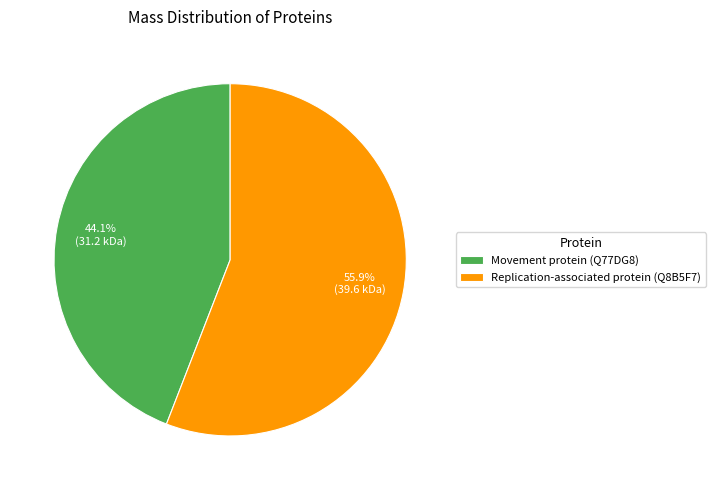

Which has a higher value, Replication-associated protein (Q8B5F7) or Movement protein (Q77DG8)?

Replication-associated protein (Q8B5F7)